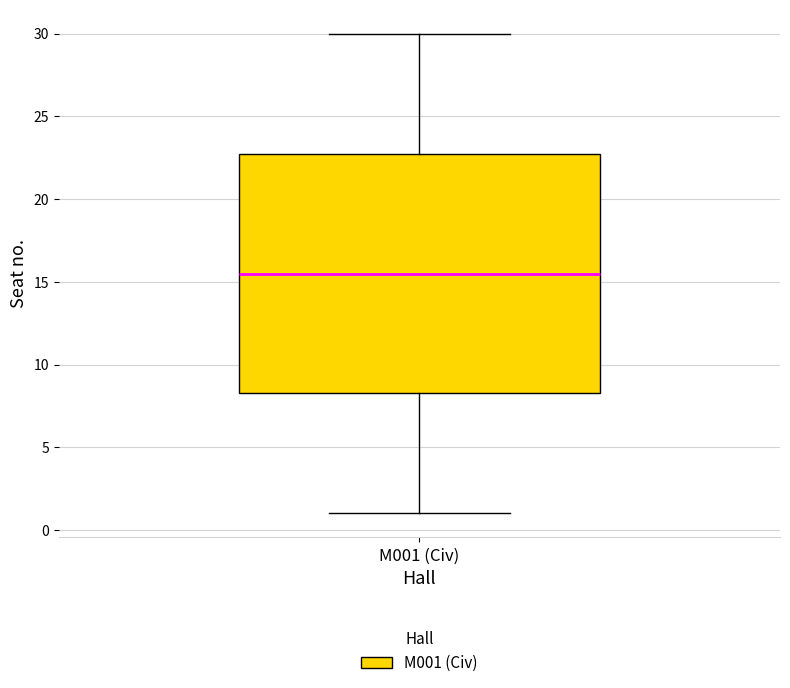

Transcribe this box plot: give where the median line is, the range the box spans, and where the two whiskers end, as read against the y-axis. The values are not printed on the chart, so give them approximately, as read against the axis.

median 15.5, box 8.5 to 23.0, whiskers 1.0 to 30.0